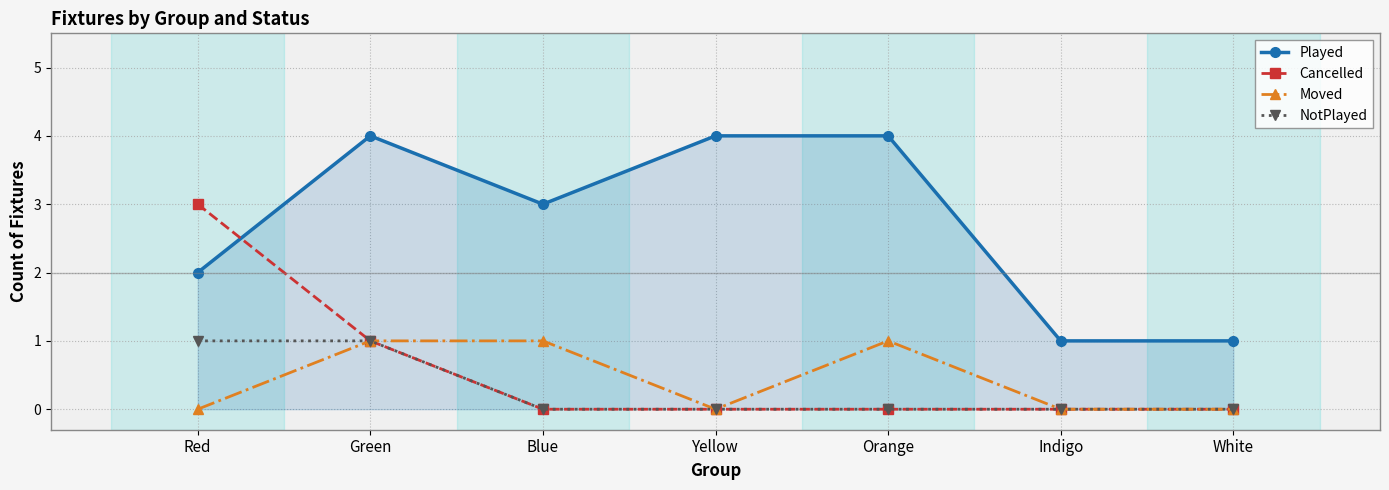

What is the maximum value shown in the chart?

4